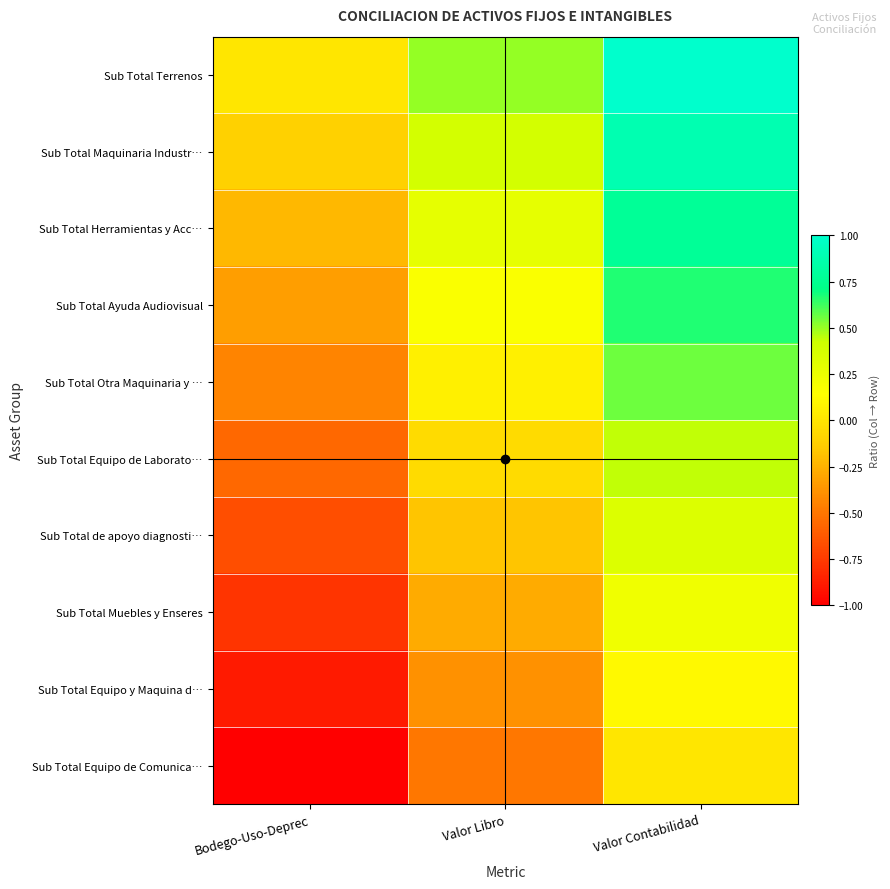

Rank the series at Valor Libro from highest to lowest value.

Sub Total Terrenos, Sub Total Maquinaria Industr…, Sub Total Herramientas y Acc…, Sub Total Ayuda Audiovisual, Sub Total Otra Maquinaria y …, Sub Total Equipo de Laborato…, Sub Total de apoyo diagnosti…, Sub Total Muebles y Enseres, Sub Total Equipo y Maquina d…, Sub Total Equipo de Comunica…